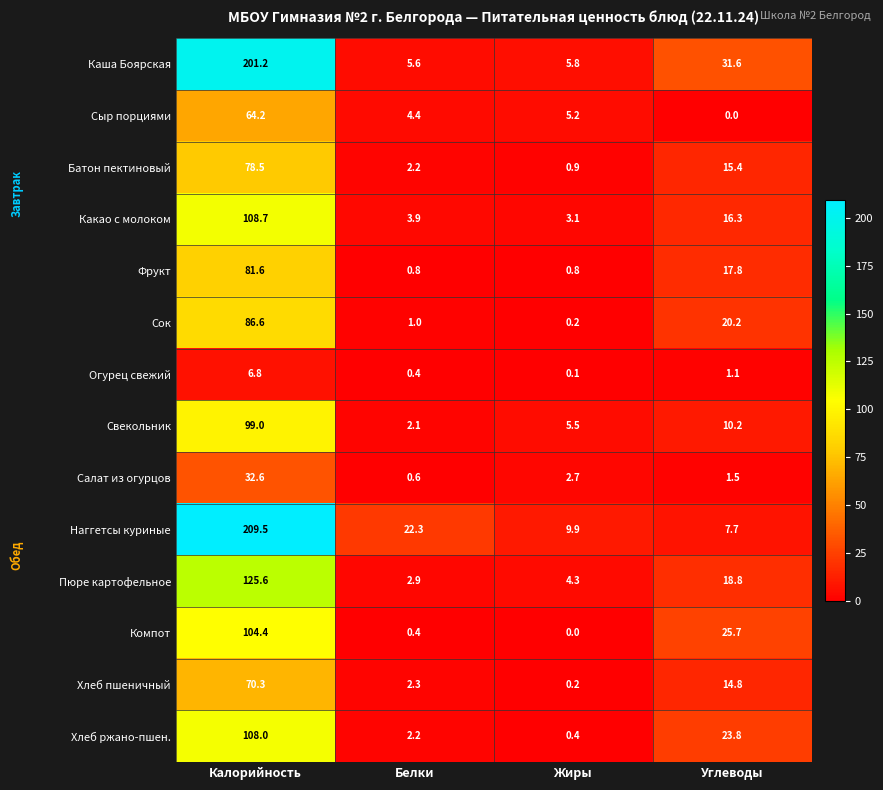

Rank the categories by Пюре картофельное value from highest to lowest.

Калорийность, Углеводы, Жиры, Белки